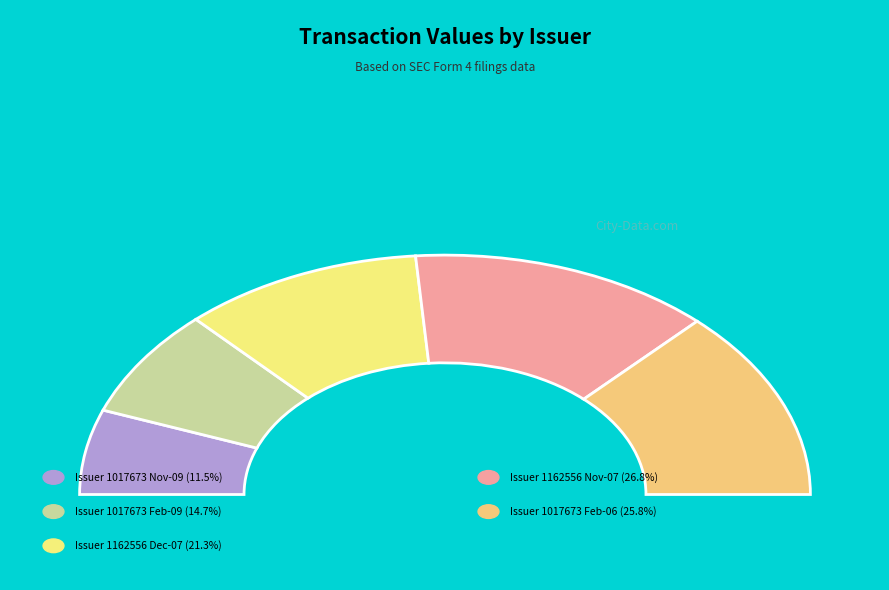

To the nearest percent, what portion does 1017673 (2009-11-24) represent?

11%